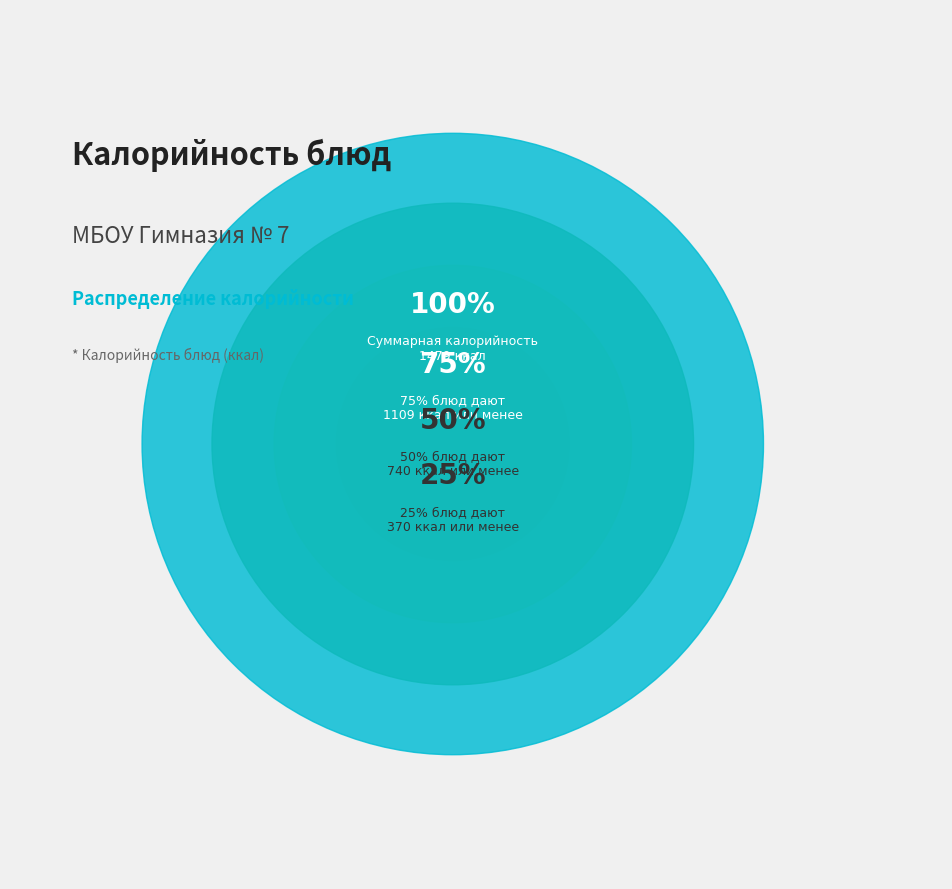

Is there a majority slice in this chart?

No